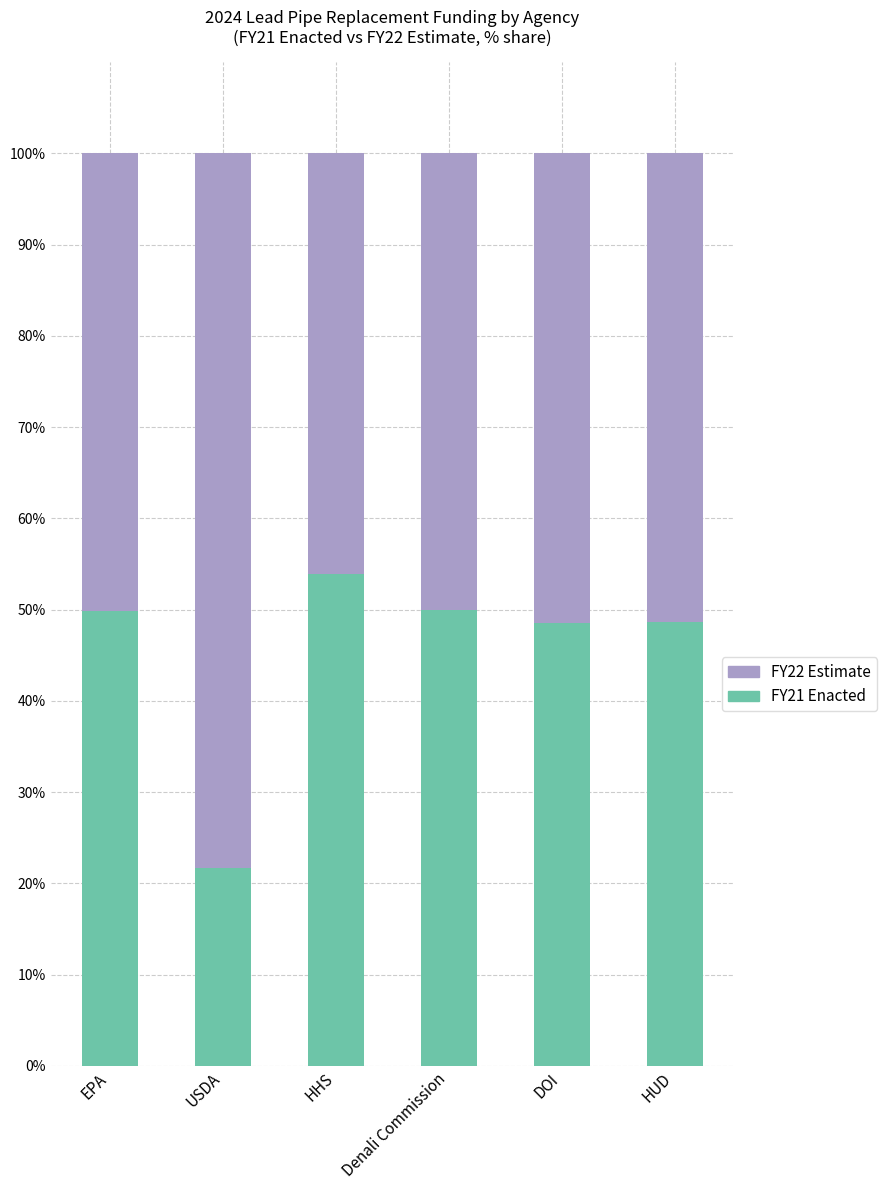

Which category has the lowest value in the FY21 Enacted series?

USDA